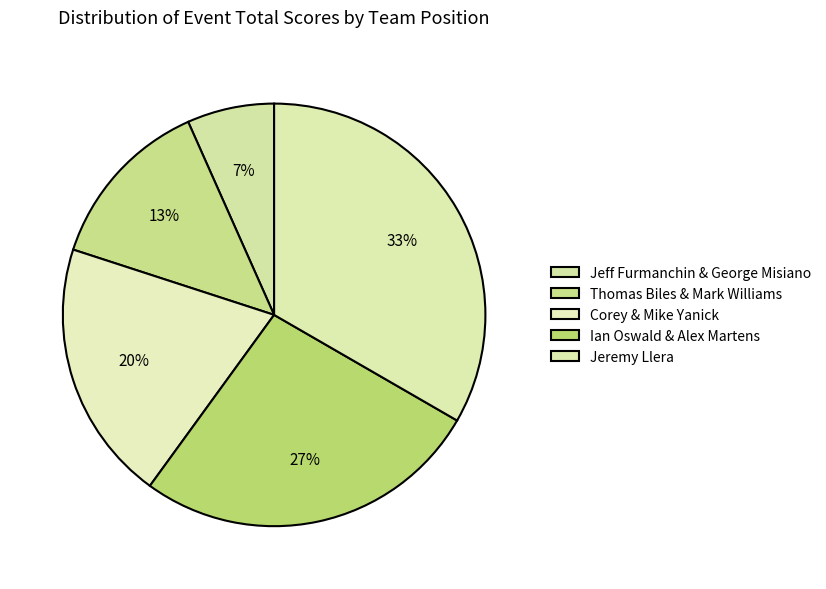

Is Corey & Mike Yanick the majority of the pie?

No